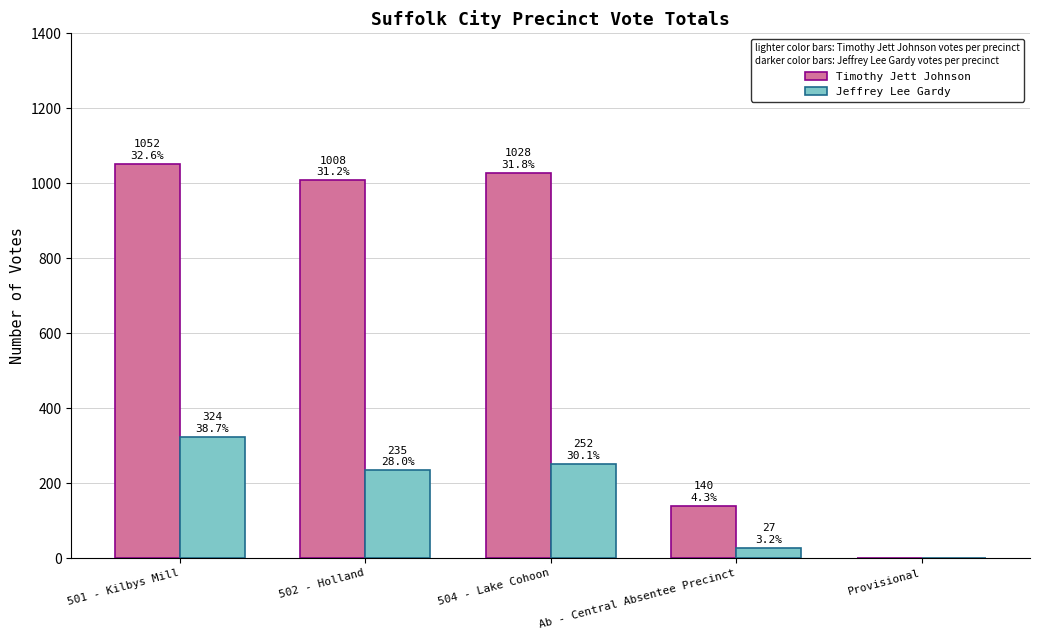

How many positive values does the Jeffrey Lee Gardy series have?

4